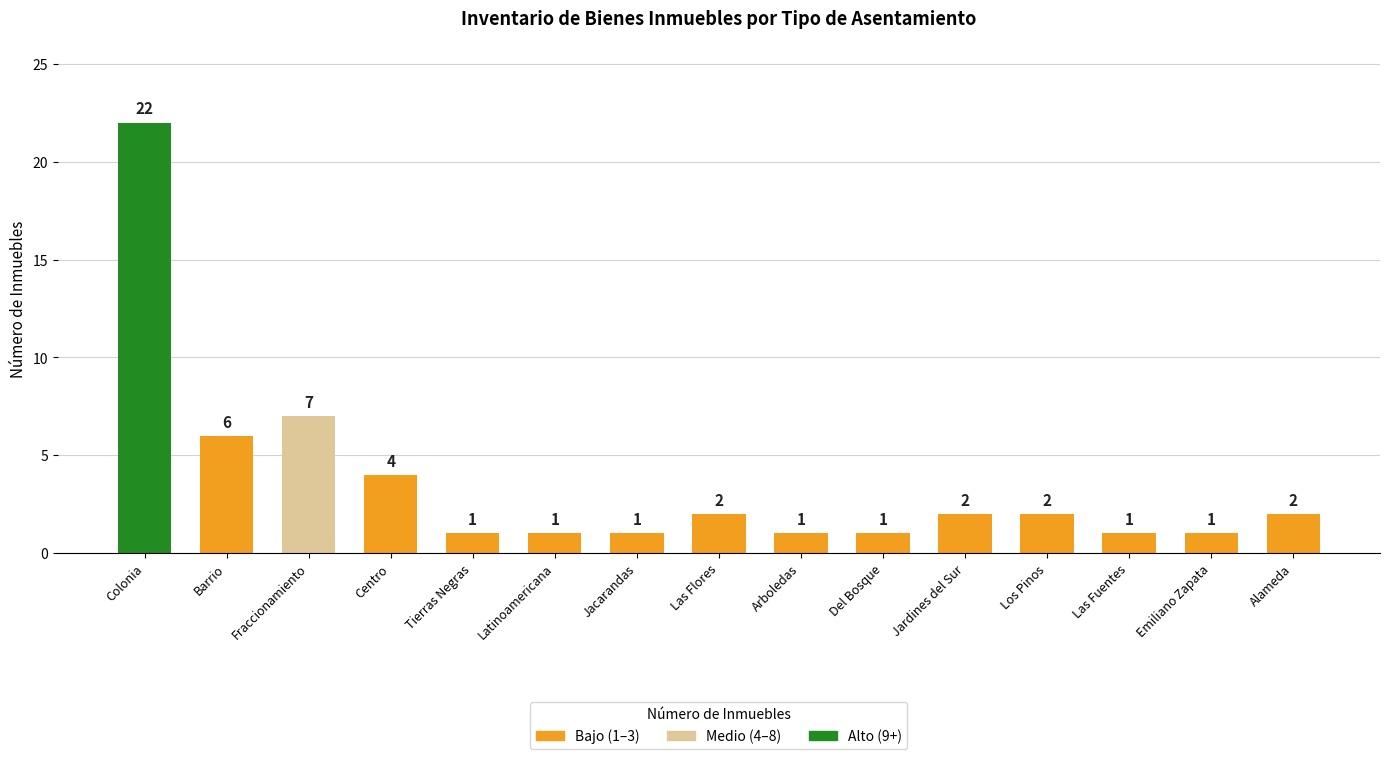

Is it true that the value at Barrio is 4?

False